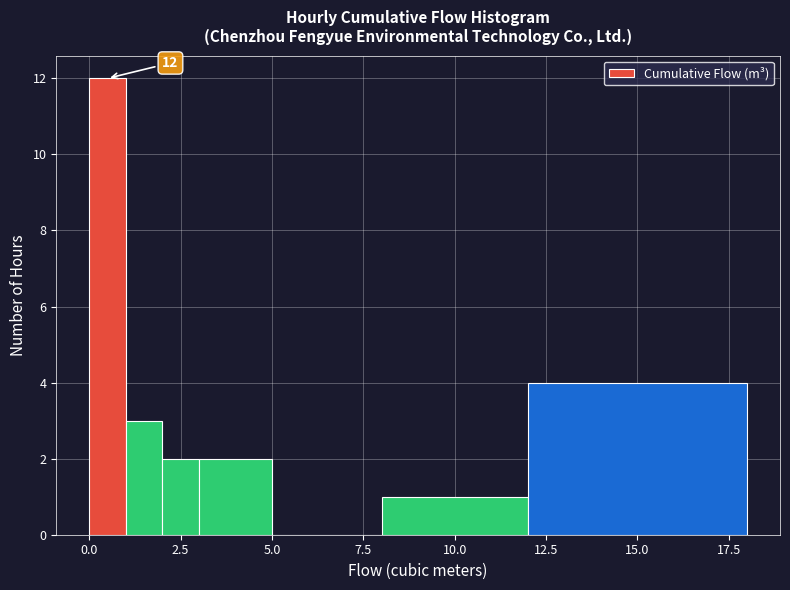

Read against the x-axis, roughly where is the centre of the tallest bar?

0.5